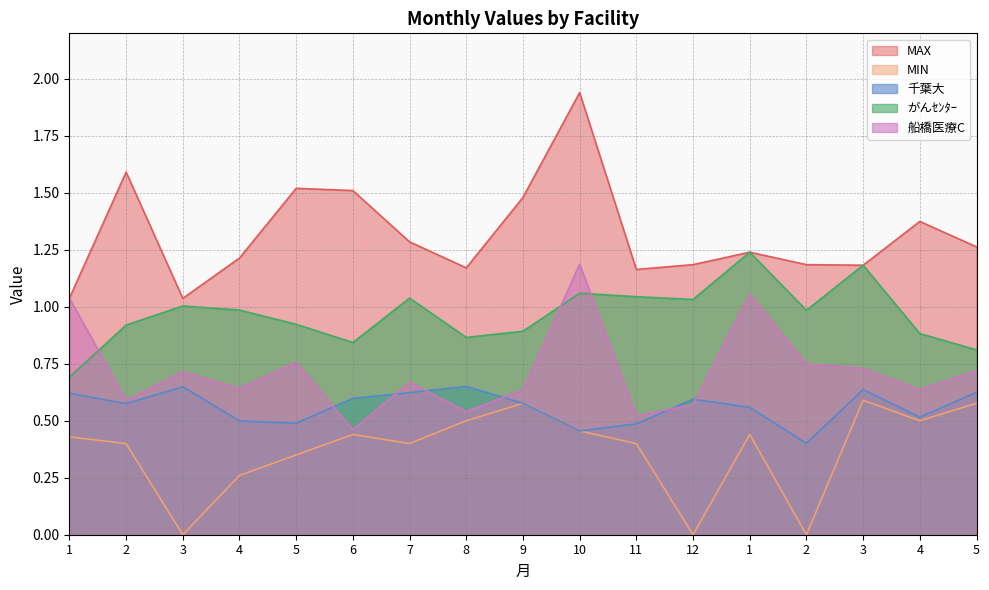

What is the highest value of the MAX series?

1.9